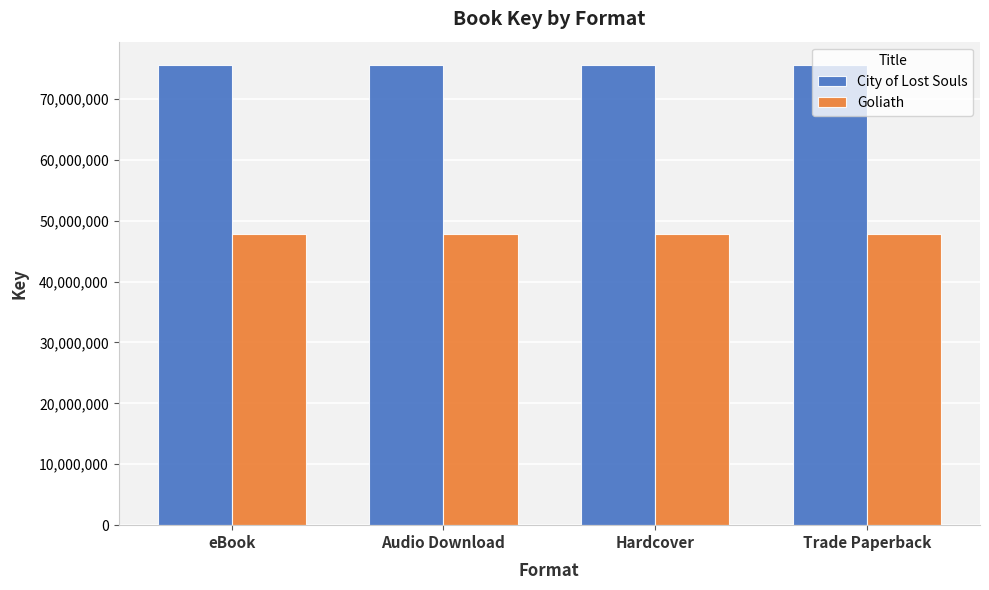

Reading right to left, extract all data points from this chart.

City of Lost Souls: 75593231	75593231	75593231	75593231
Goliath: 47860821	47860821	47860821	47860821